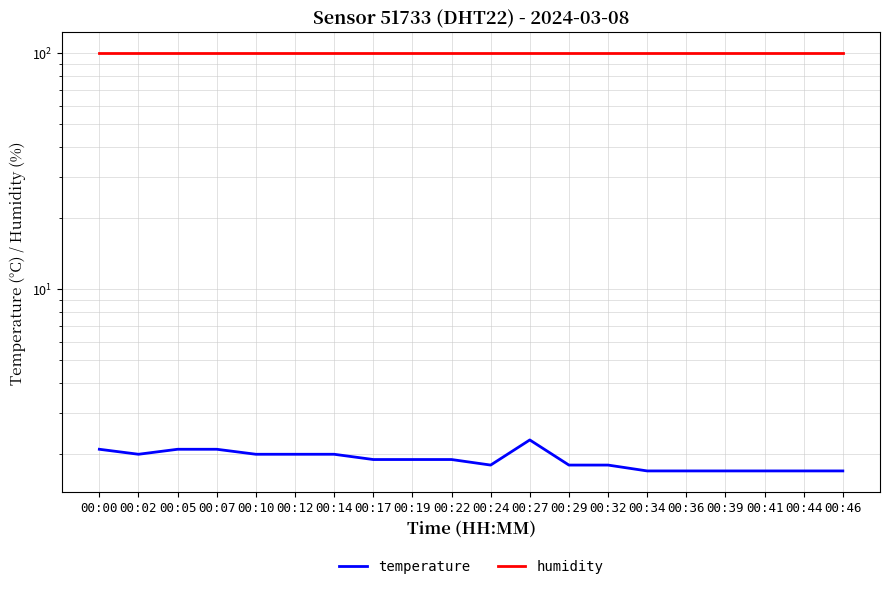

Which has a higher value, 00:07 or 00:14?

00:07